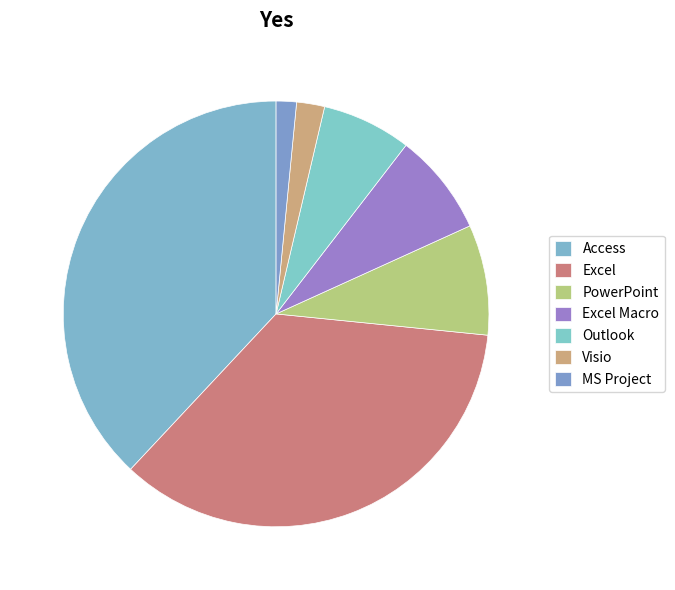

Does Visio represent more than half of the total?

No